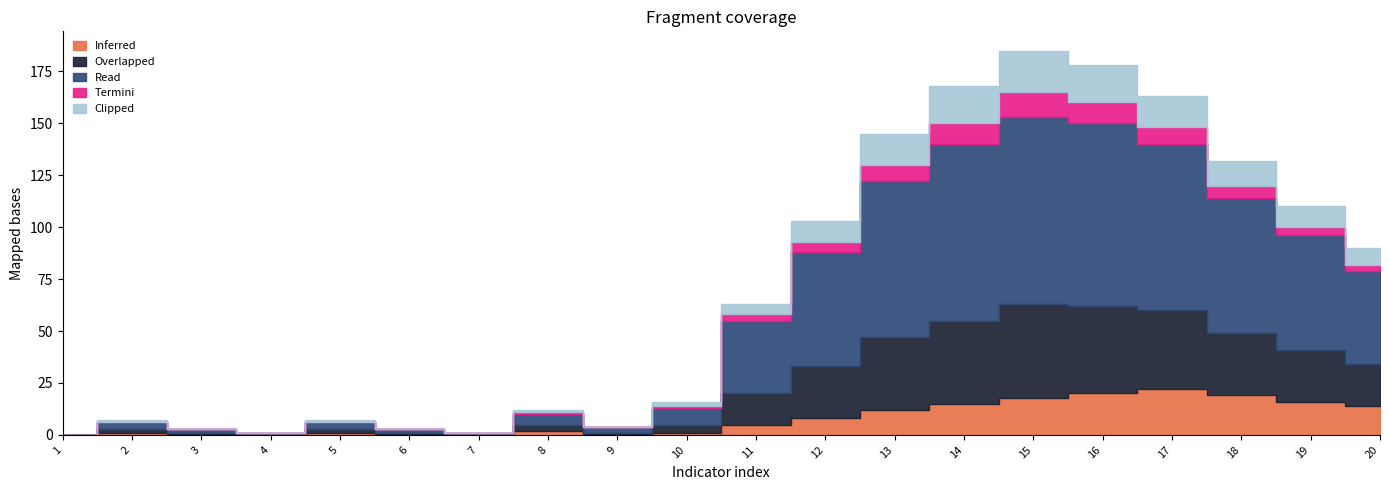

At which label does Clipped first exceed 5?

12